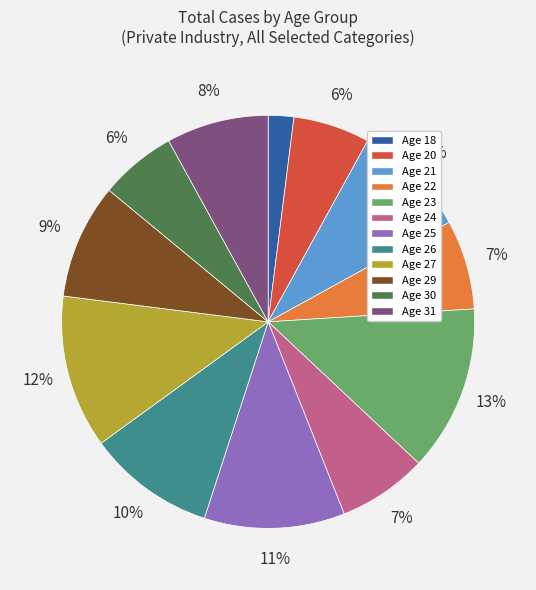

Is the sum of Age 18 and Age 22 greater than half?

No